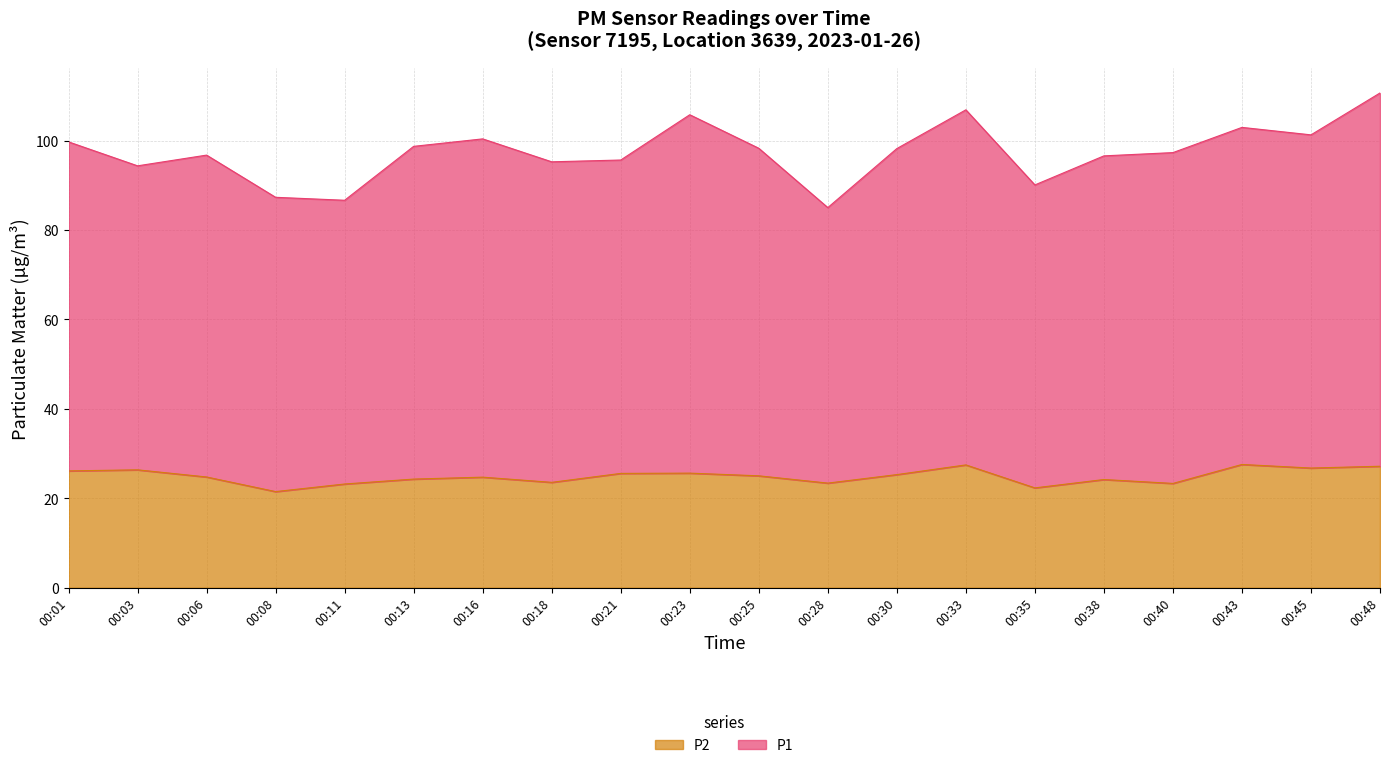

At how many categories does at least one series exceed 53?

20